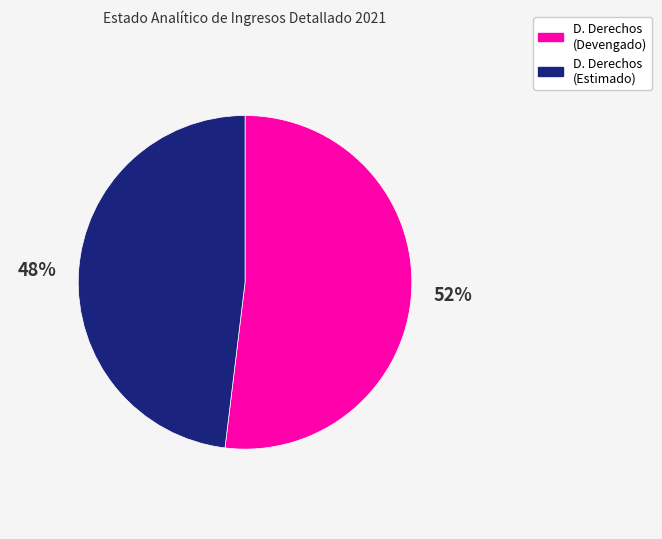

To the nearest percent, what is the average slice percentage?

50%